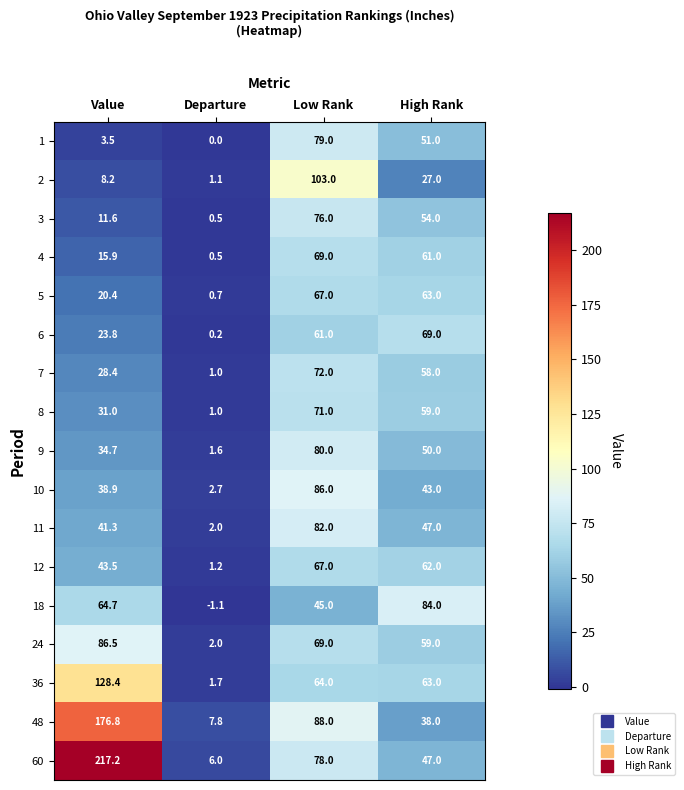

What is the approximate value of 36 at Departure?

1.7